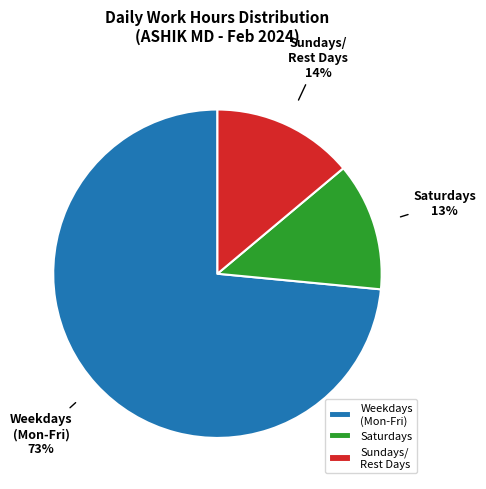

Which category has the smallest portion of the pie?

Saturdays